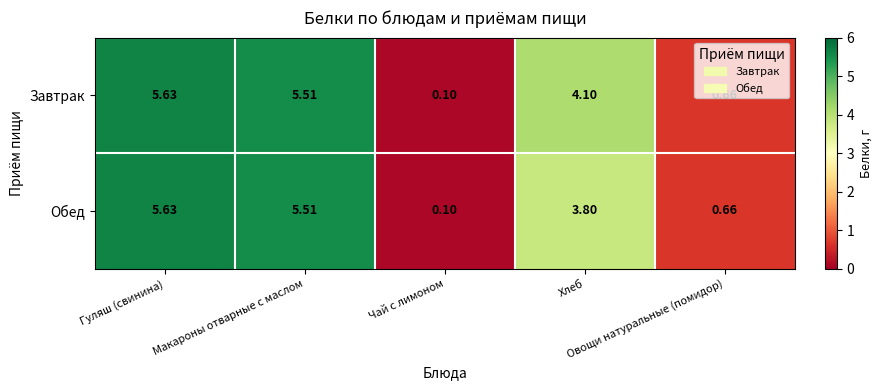

Which series has the largest total across all categories?

Завтрак